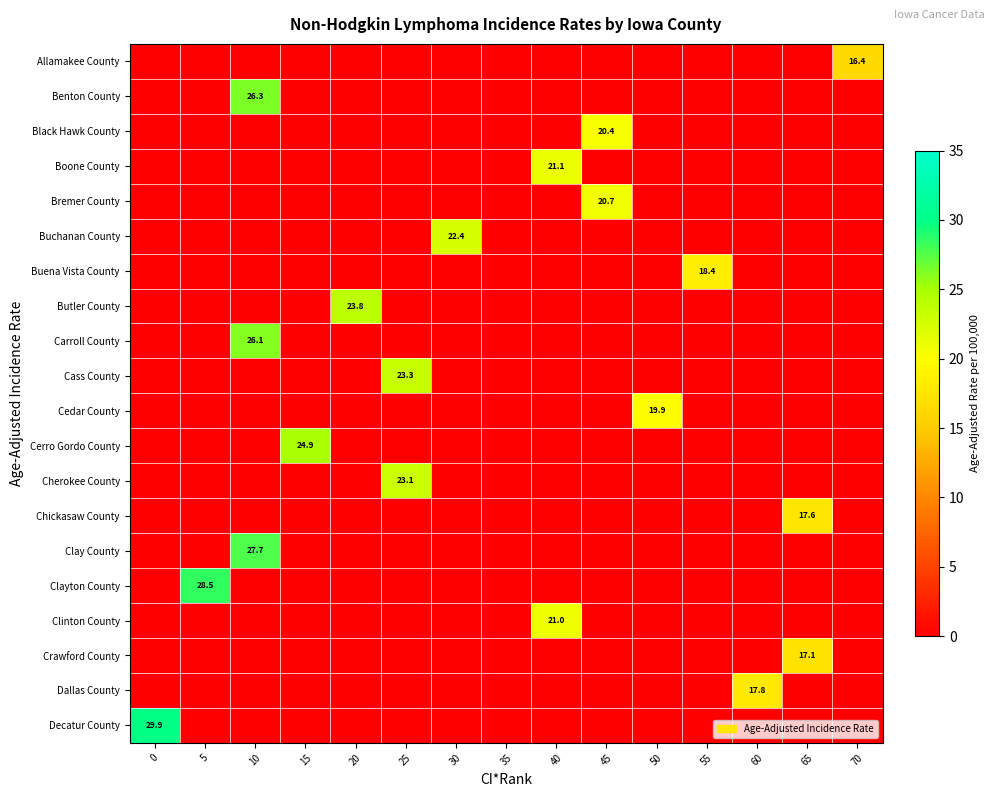

True or false: Boone County has a value of 21.1 at 40.

True